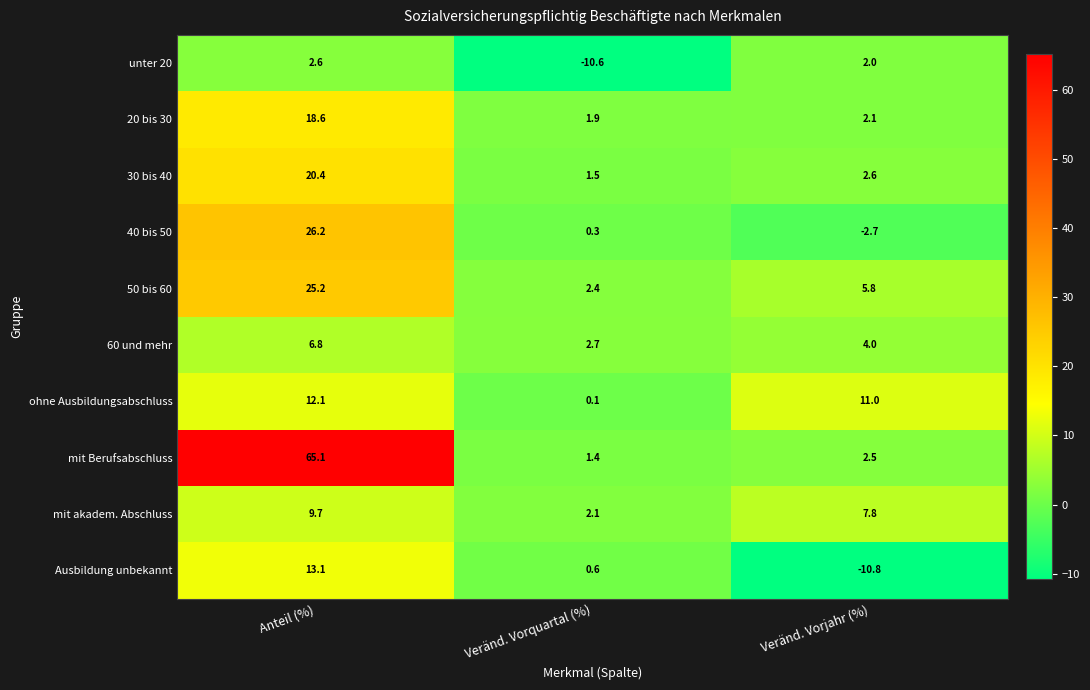

Reading right to left, extract all data points from this chart.

unter 20: Veränd. Vorjahr (%)=2.0	Veränd. Vorquartal (%)=-10.6	Anteil (%)=2.6
20 bis 30: Veränd. Vorjahr (%)=2.1	Veränd. Vorquartal (%)=1.9	Anteil (%)=18.6
30 bis 40: Veränd. Vorjahr (%)=2.6	Veränd. Vorquartal (%)=1.5	Anteil (%)=20.4
40 bis 50: Veränd. Vorjahr (%)=-2.7	Veränd. Vorquartal (%)=0.3	Anteil (%)=26.2
50 bis 60: Veränd. Vorjahr (%)=5.8	Veränd. Vorquartal (%)=2.4	Anteil (%)=25.2
60 und mehr: Veränd. Vorjahr (%)=4.0	Veränd. Vorquartal (%)=2.7	Anteil (%)=6.8
ohne Ausbildungsabschluss: Veränd. Vorjahr (%)=11.0	Veränd. Vorquartal (%)=0.1	Anteil (%)=12.1
mit Berufsabschluss: Veränd. Vorjahr (%)=2.5	Veränd. Vorquartal (%)=1.4	Anteil (%)=65.1
mit akadem. Abschluss: Veränd. Vorjahr (%)=7.8	Veränd. Vorquartal (%)=2.1	Anteil (%)=9.7
Ausbildung unbekannt: Veränd. Vorjahr (%)=-10.8	Veränd. Vorquartal (%)=0.6	Anteil (%)=13.1